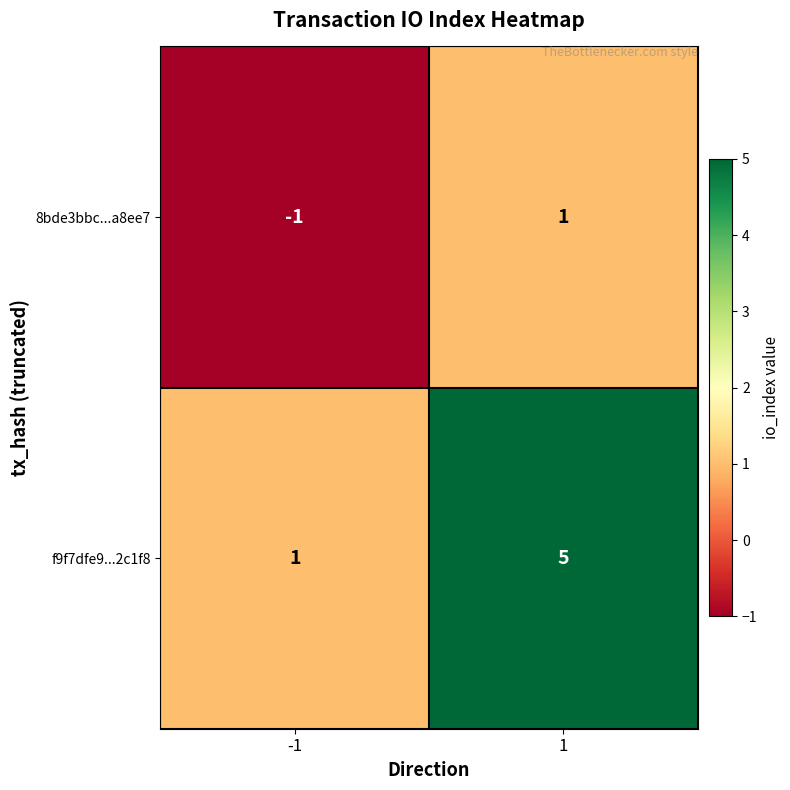

What is the sum of all f9f7dfe9...2c1f8 values?

6